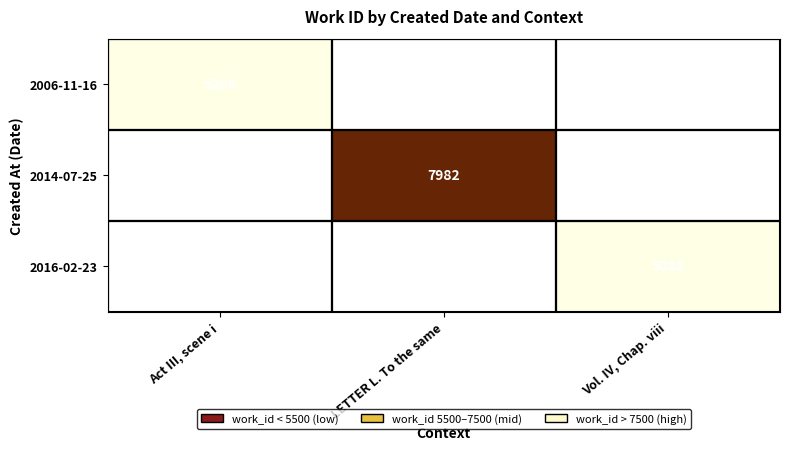

The value of 2016-02-23 at Vol. IV, Chap. viii is 7748. True or false?

False